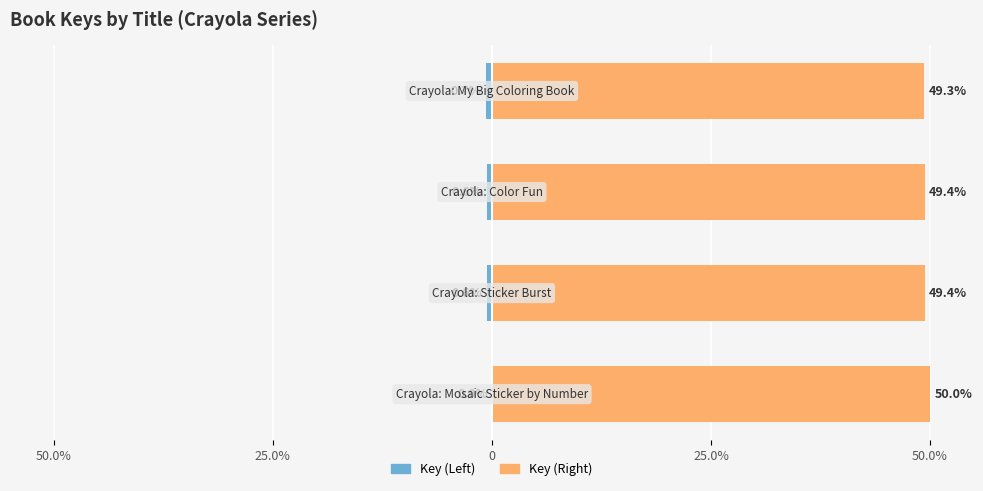

Rank the series by their maximum value, from lowest to highest.

Key (Left), Key (Right)